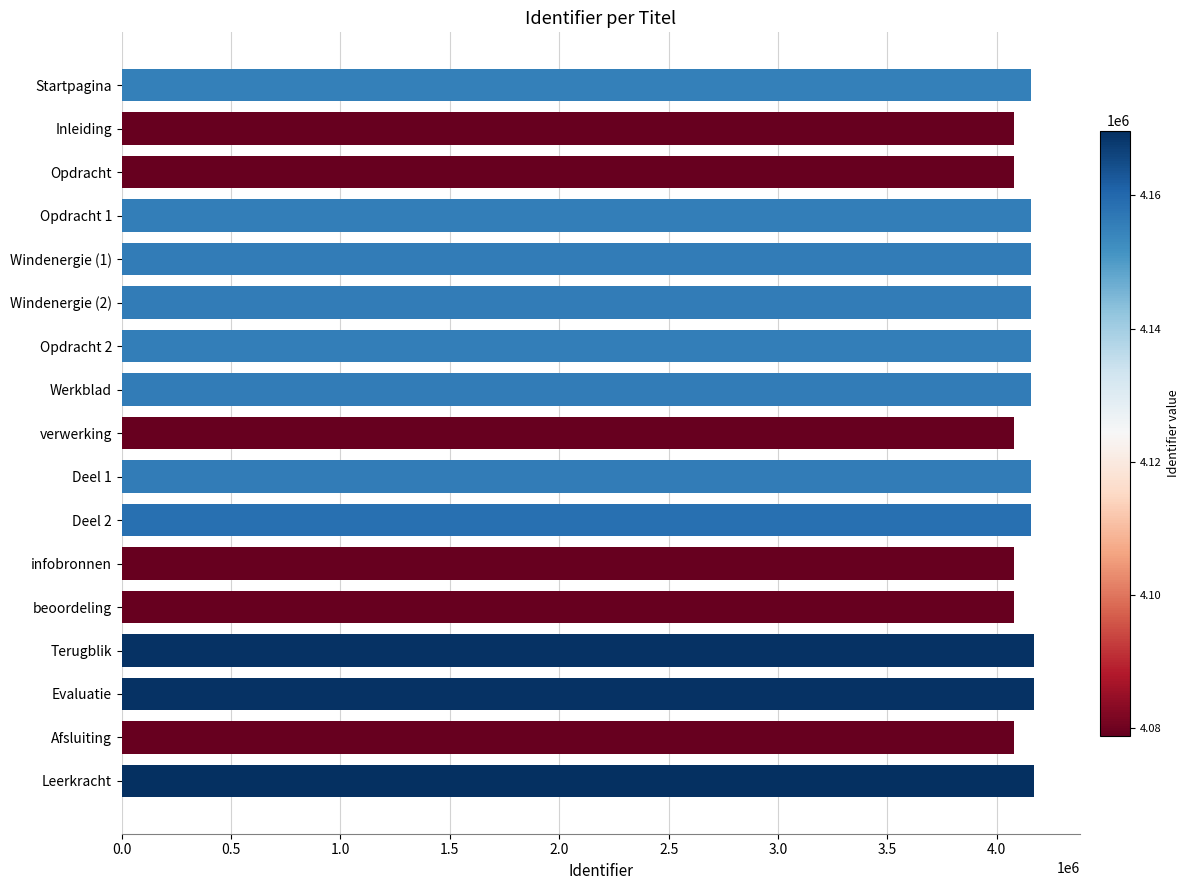

The value at Leerkracht is 4169748. True or false?

True